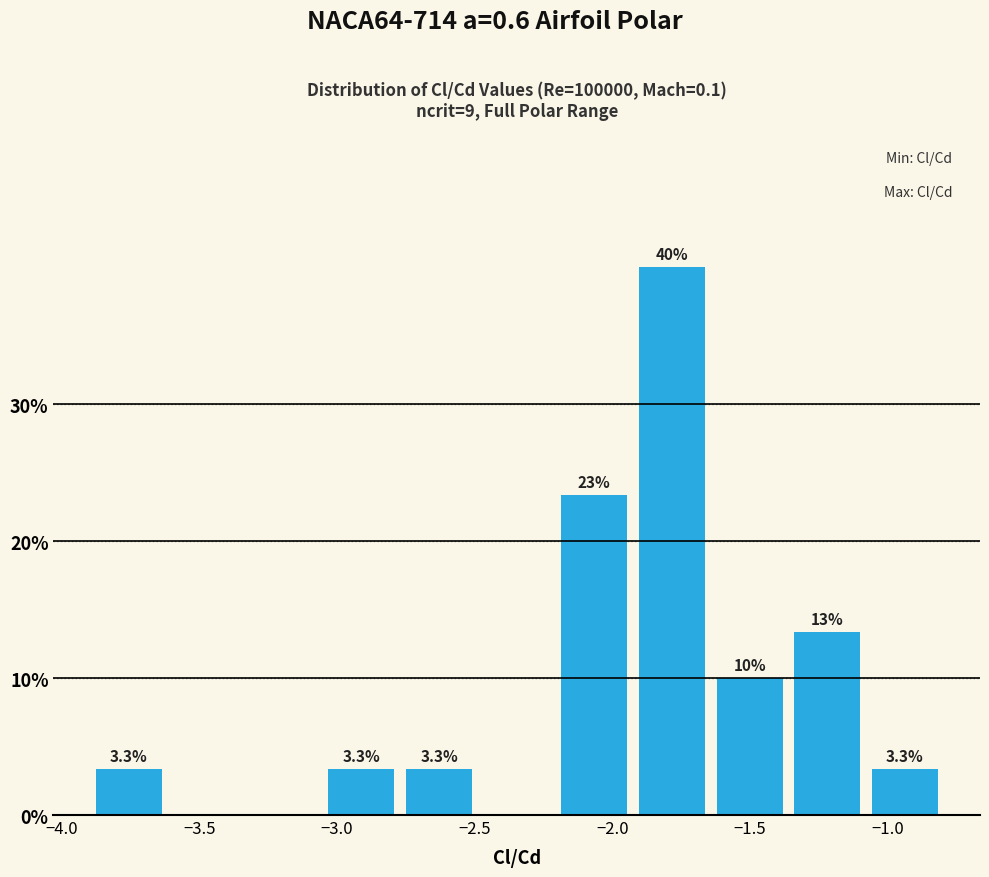

Which range on the x-axis has the tallest bar?

-1.90 to -1.65